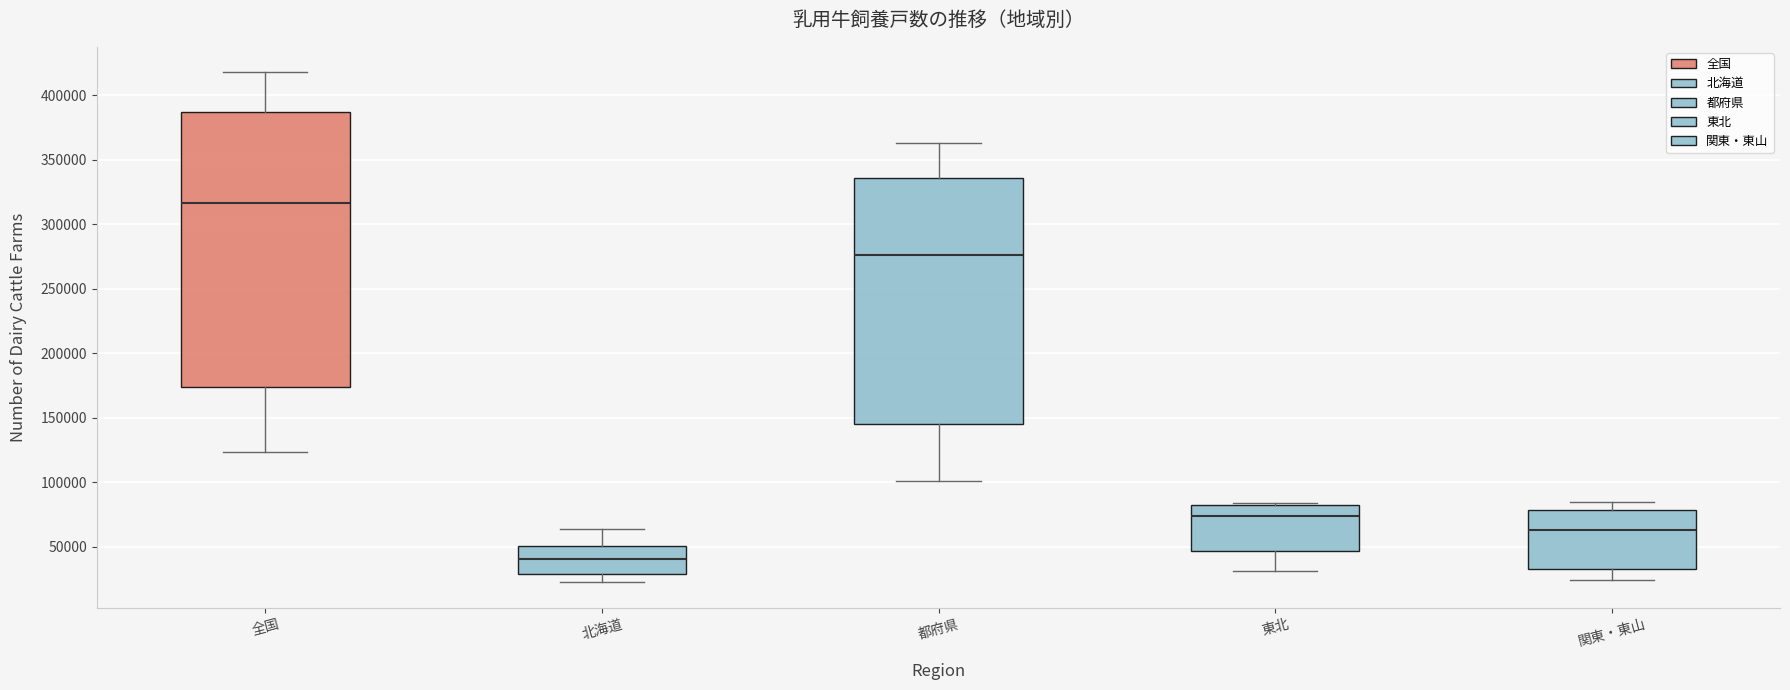

Reading left to right, read every box against the y-axis: the position of its median line, the range the box covers, and the ends of its whiskers. The values are not printed on the chart, so give them approximately, as read against the axis.

全国: median 315000, box 175000 to 385000, whiskers 125000 to 420000
北海道: median 40000, box 30000 to 50000, whiskers 20000 to 65000
都府県: median 275000, box 145000 to 335000, whiskers 100000 to 365000
東北: median 75000, box 45000 to 80000, whiskers 30000 to 85000
関東・東山: median 60000, box 30000 to 80000, whiskers 25000 to 85000